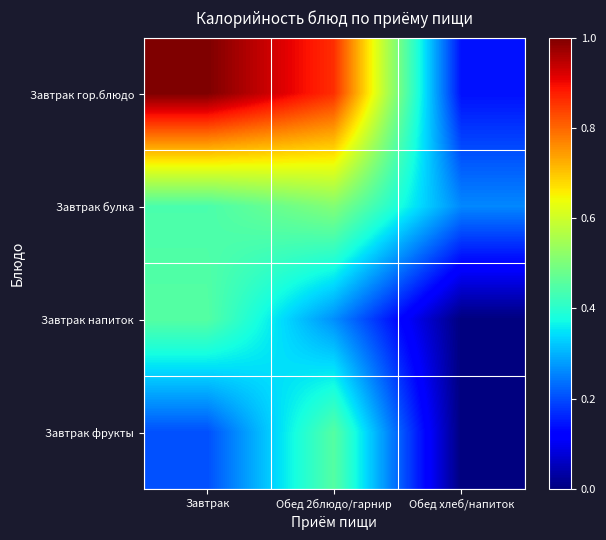

Which label corresponds to the largest value in the chart?

Завтрак